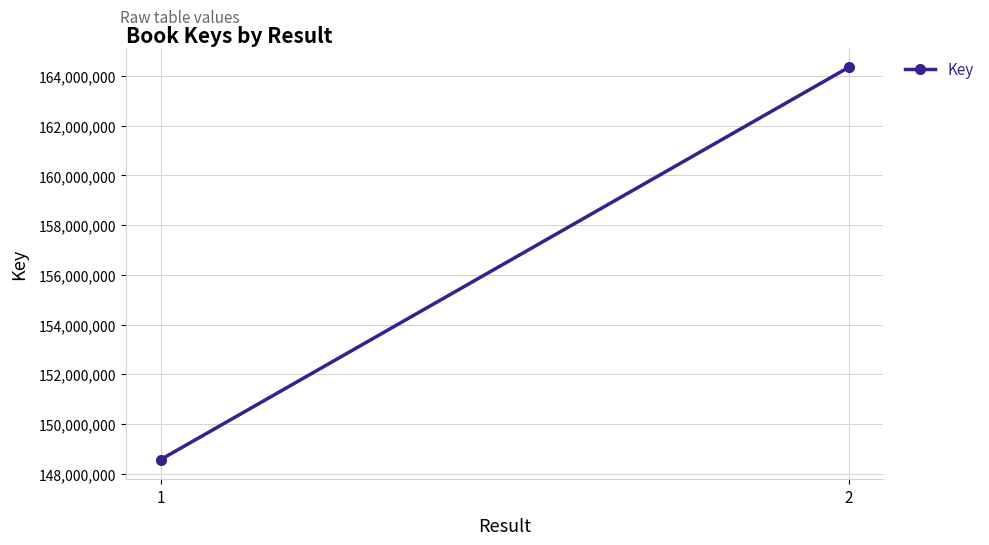

What is the maximum value shown in the chart?

164349543